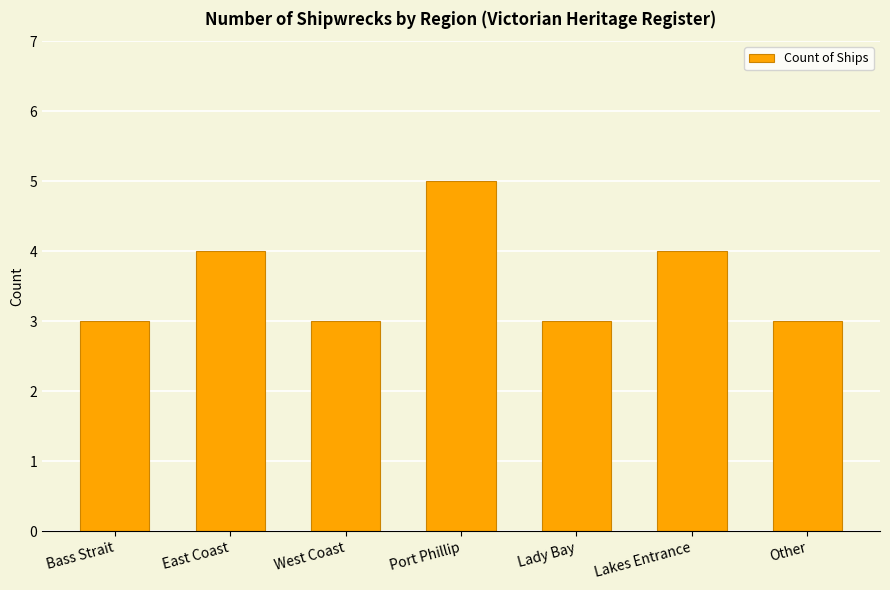

What is the label of the 4th bar from the left?

Port Phillip